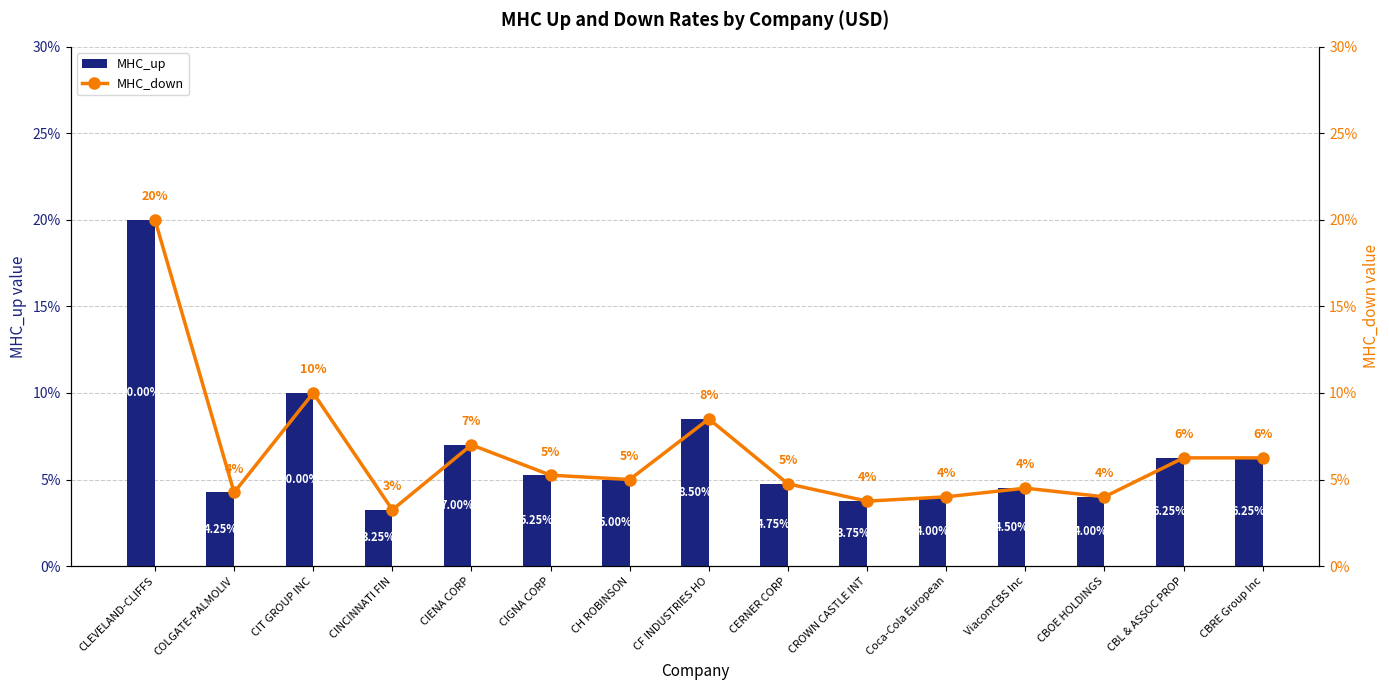

List the series in order of their peak value, highest first.

MHC_up, MHC_down